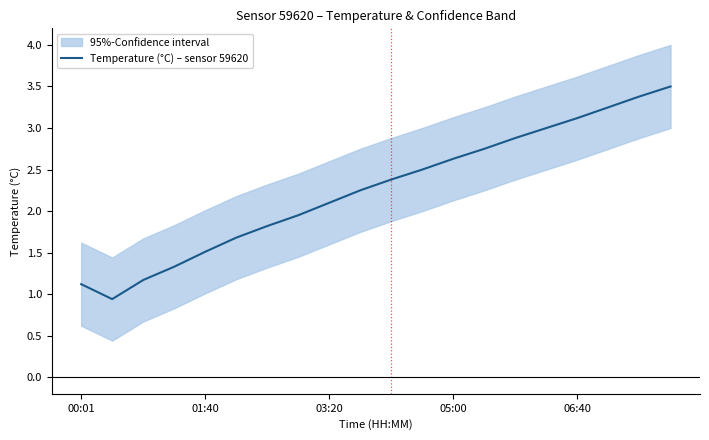

The value of Temperature (°C) – sensor 59620 at 03:20 is 0.6. True or false?

False